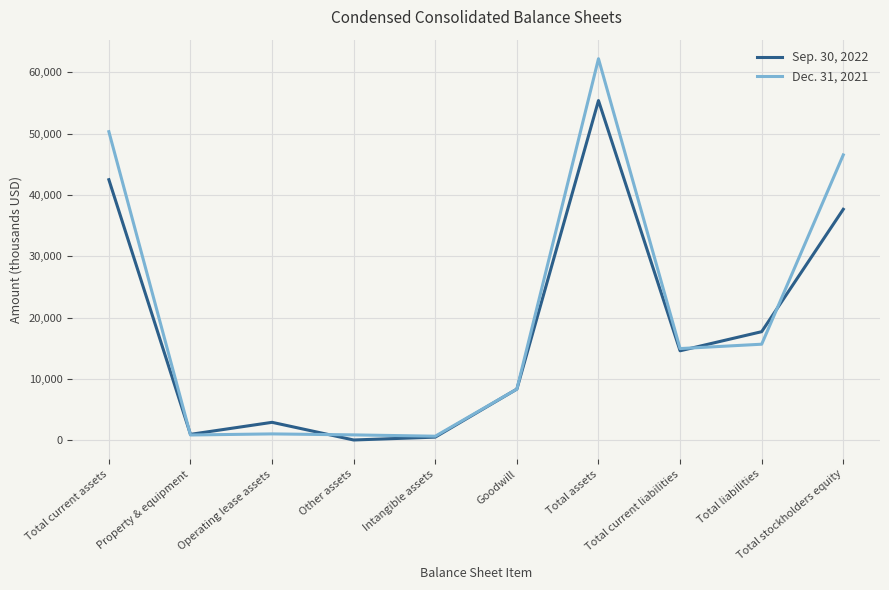

True or false: Sep. 30, 2022 has a value of 70487 at Total current assets.

False